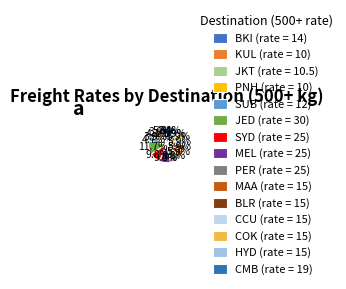

What portion of the pie excludes SUB?

95.3%